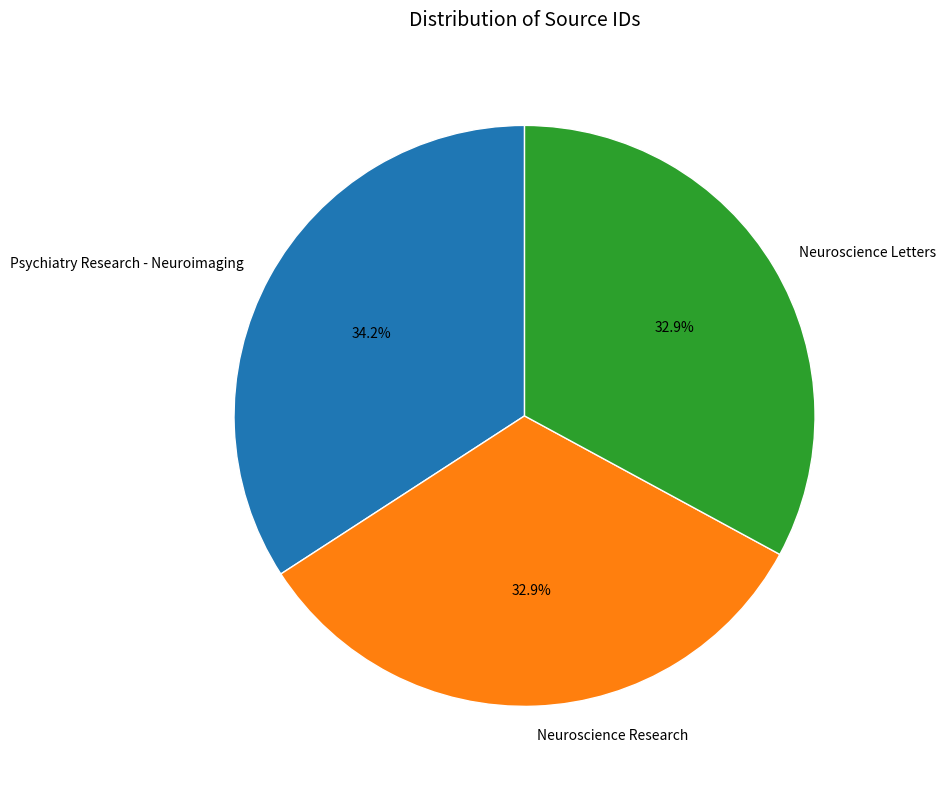

How many slices are in this pie chart?

3